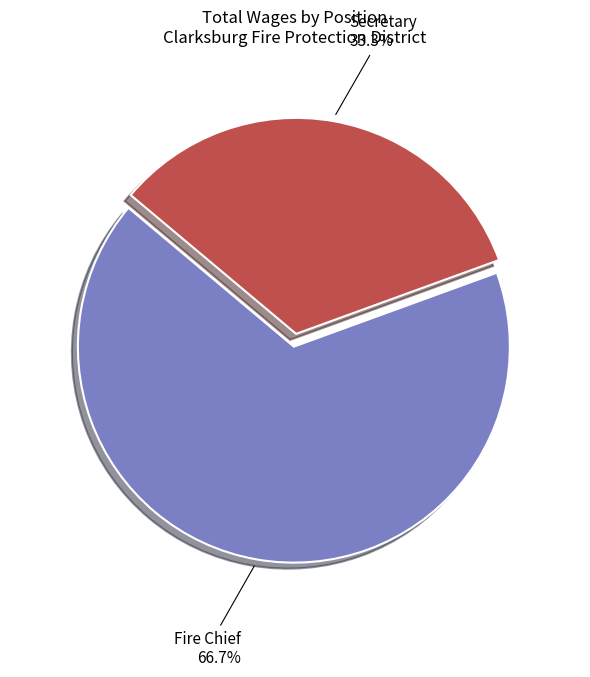

To the nearest percent, what is the difference between the largest and smallest slice percentages?

33%